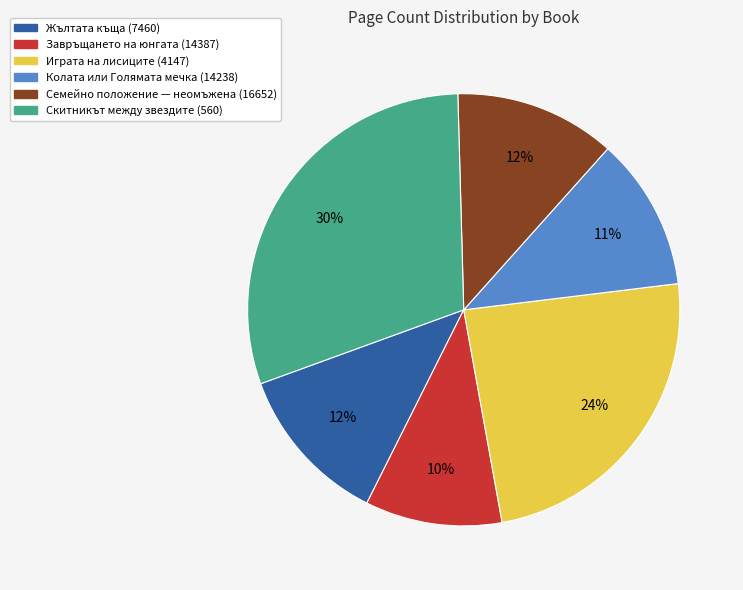

Is there any slice that represents more than half of the pie?

No